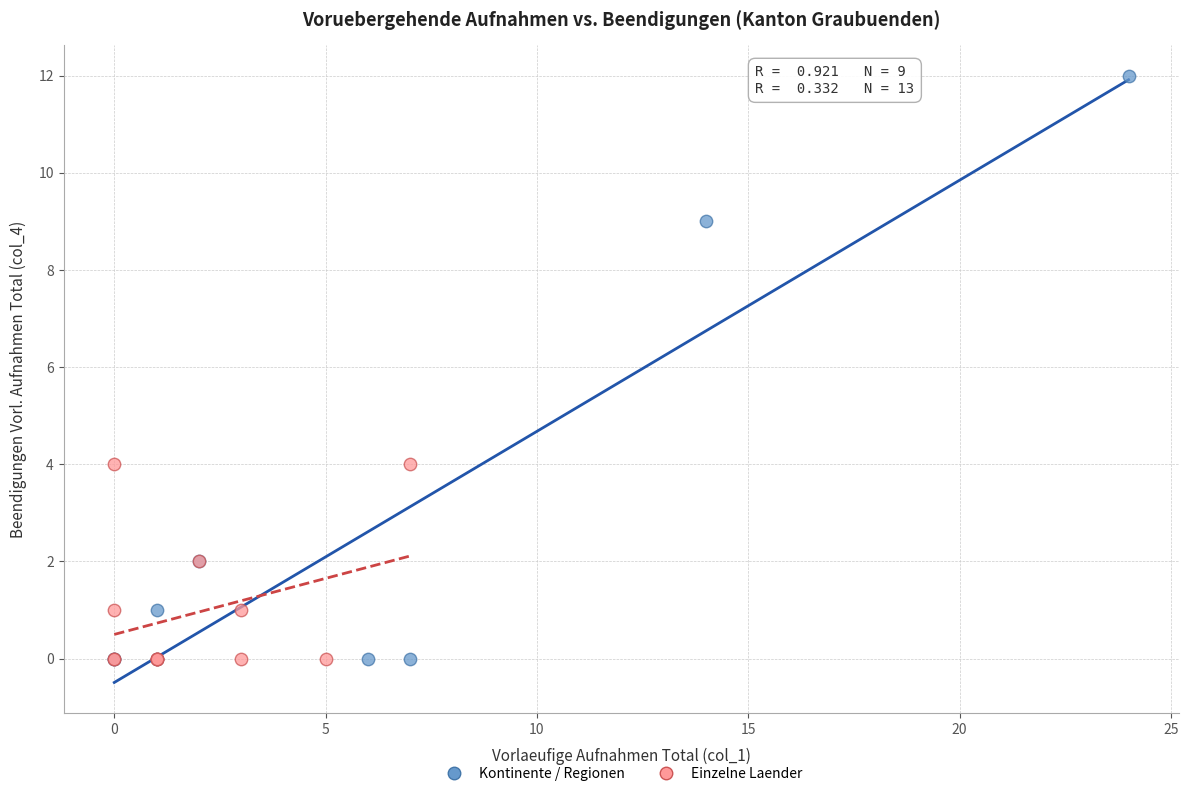

Which series has the largest Y range (max minus min)?

Kontinente / Regionen